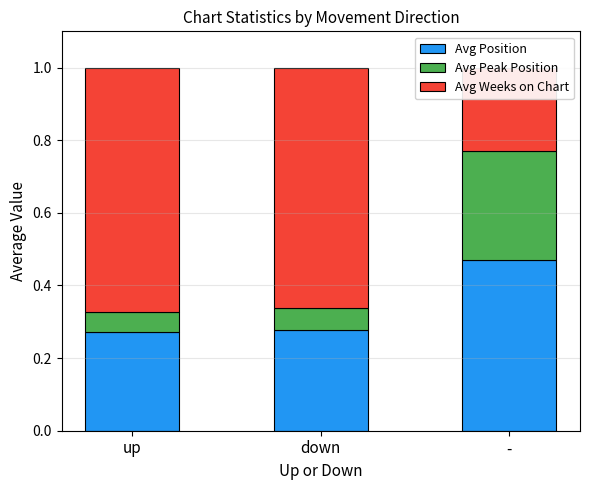

What is the label of the 1st bar from the left?

up